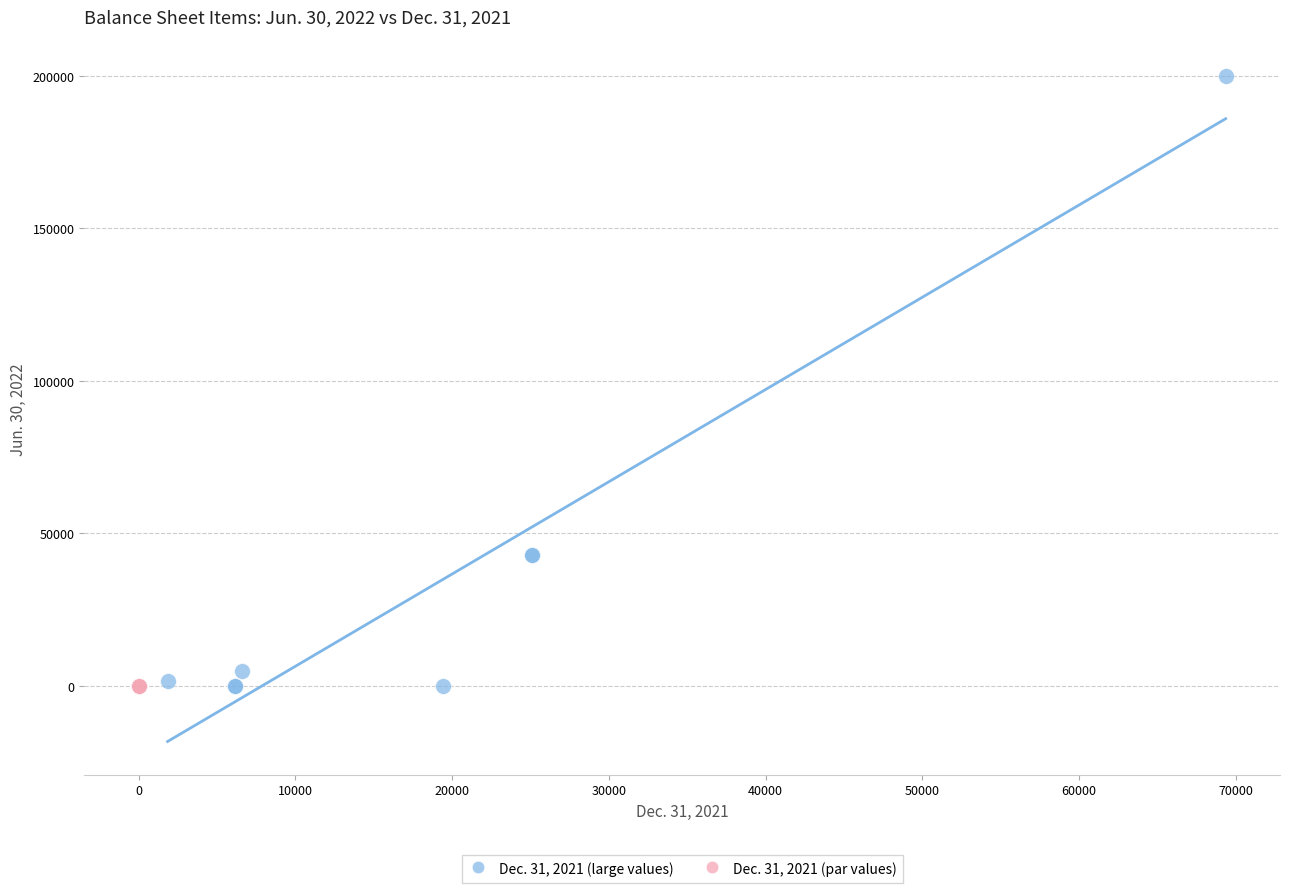

What are all the series names shown in the legend?

Dec. 31, 2021 (large values), Dec. 31, 2021 (par values)